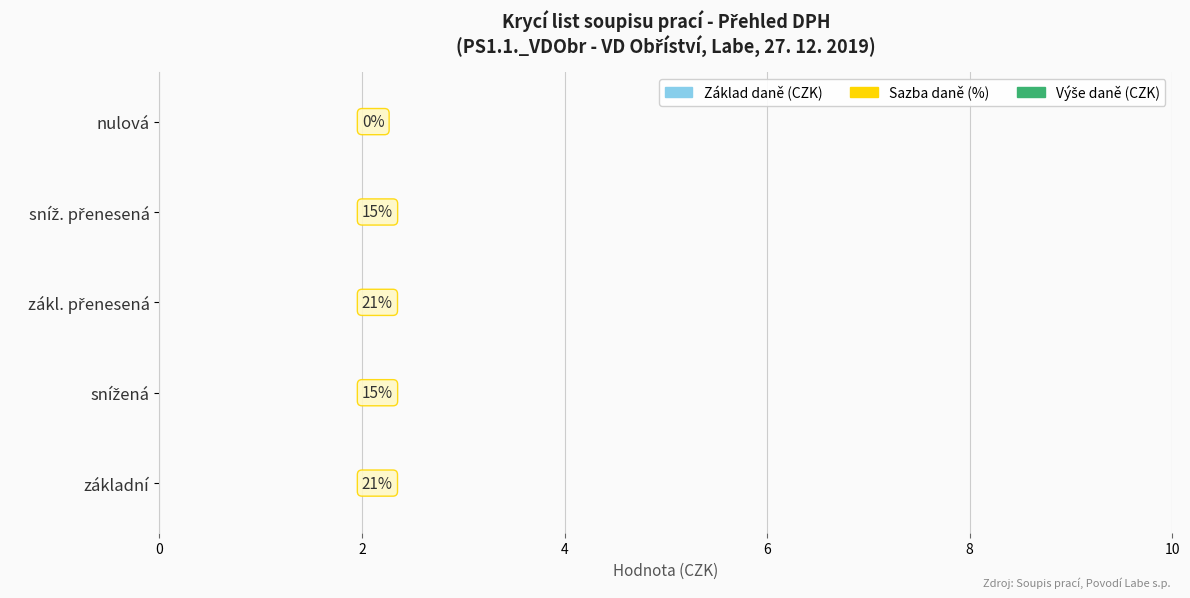

Does the chart contain stacked bars?

No